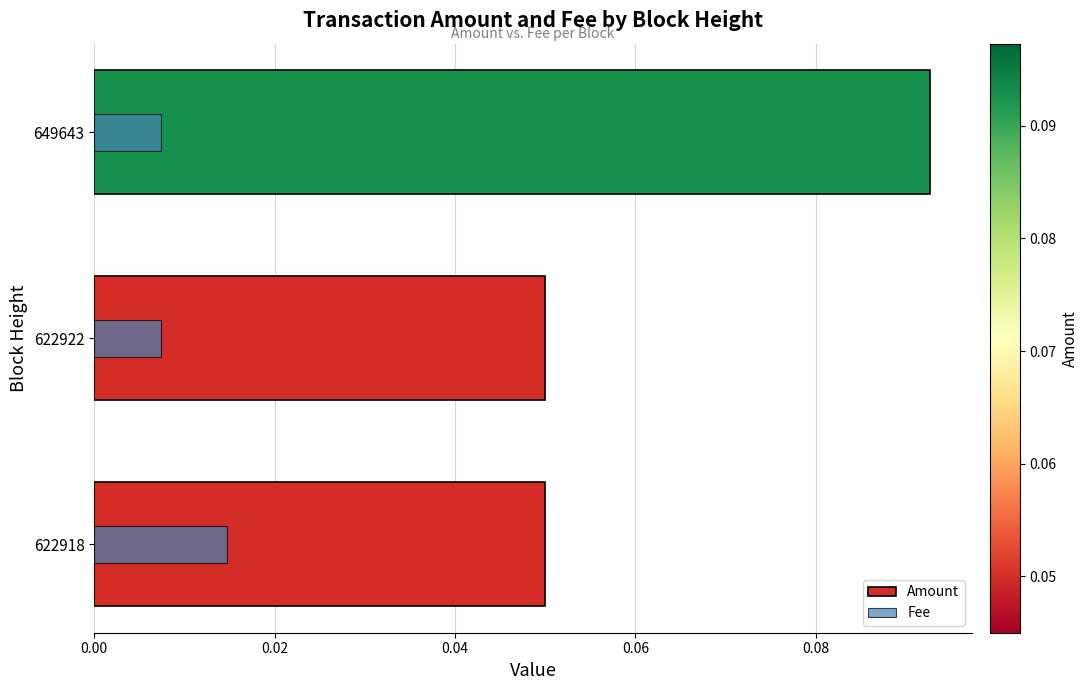

List the series in order of their peak value, lowest first.

Fee, Amount